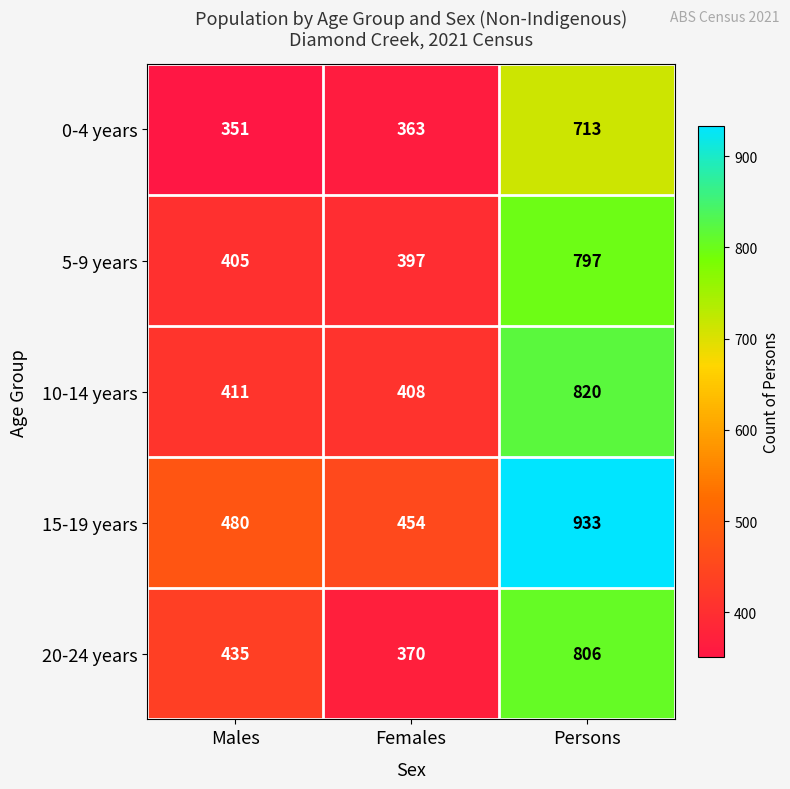

Rank the series at Females from lowest to highest value.

0-4 years, 20-24 years, 5-9 years, 10-14 years, 15-19 years